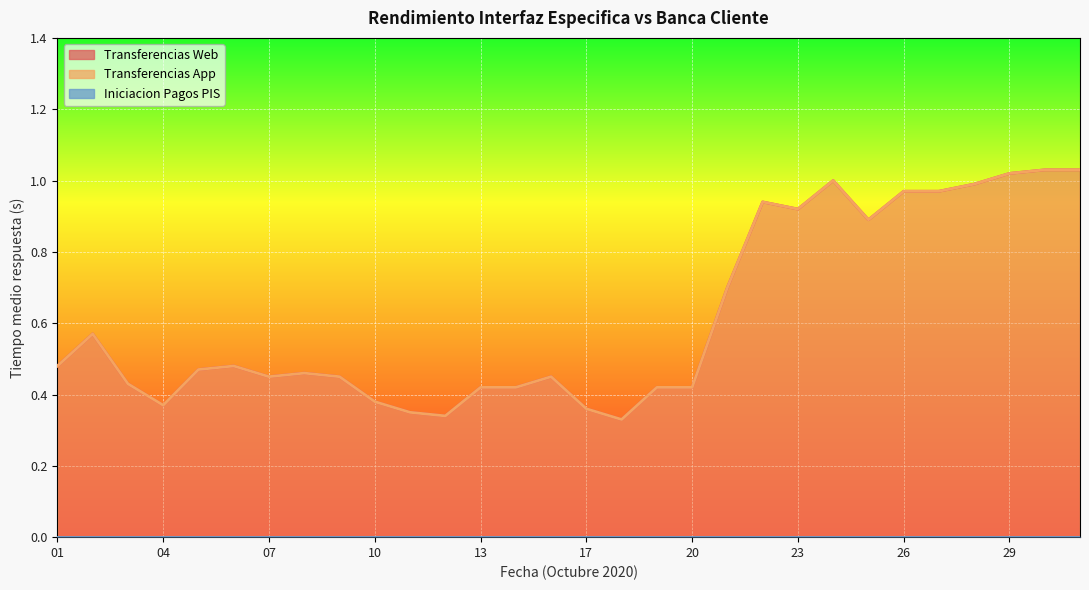

What is the minimum value shown in the chart?

0.3